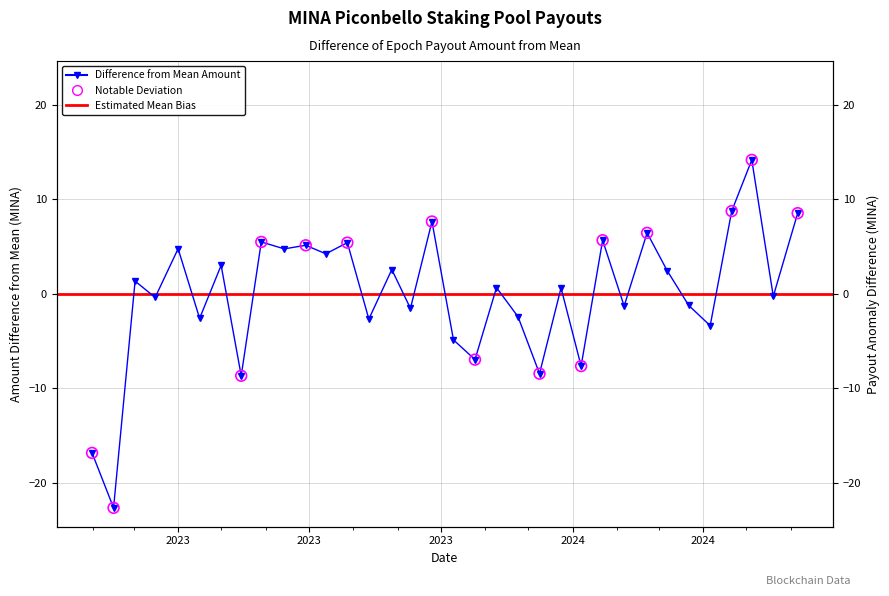

What is the change in value from 2023-09-10 to 2023-10-25?

-5.4